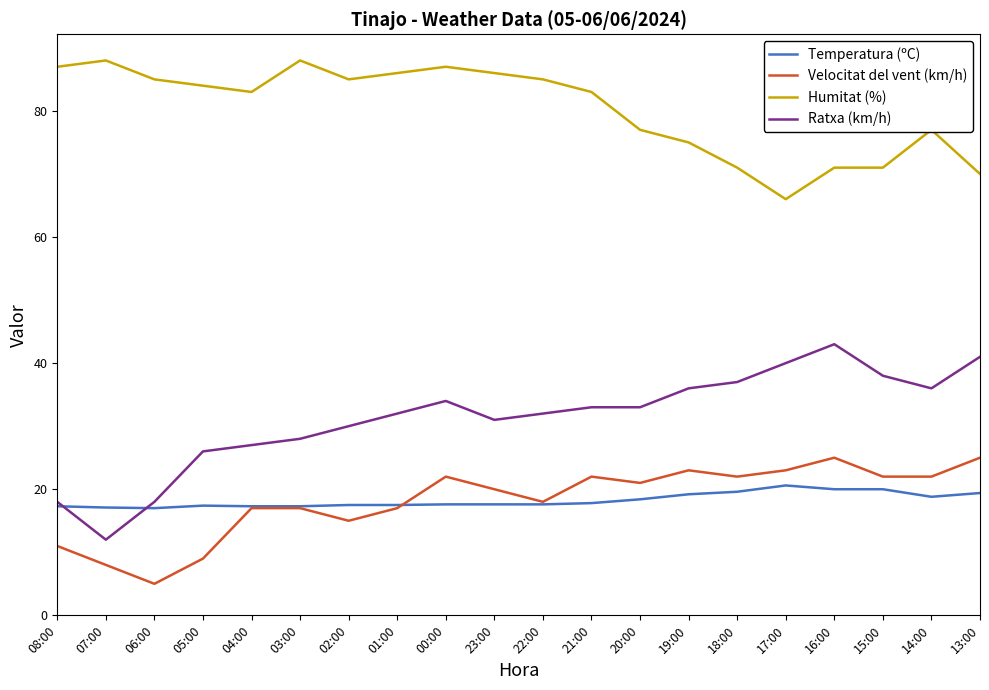

What is the difference between the maximum and second lowest values in the Velocitat del vent (km/h) series?

17.0